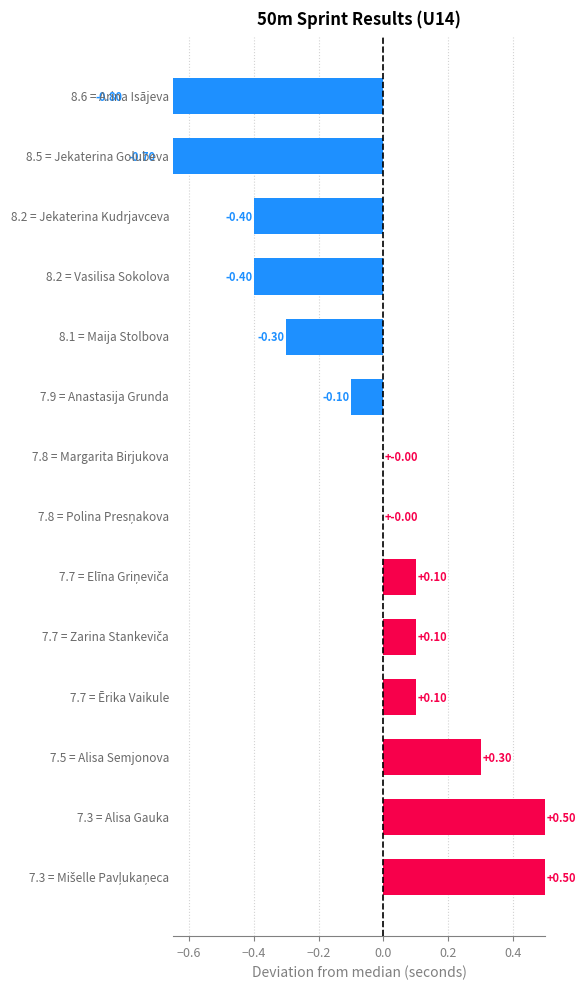

How many values are below 0?

6